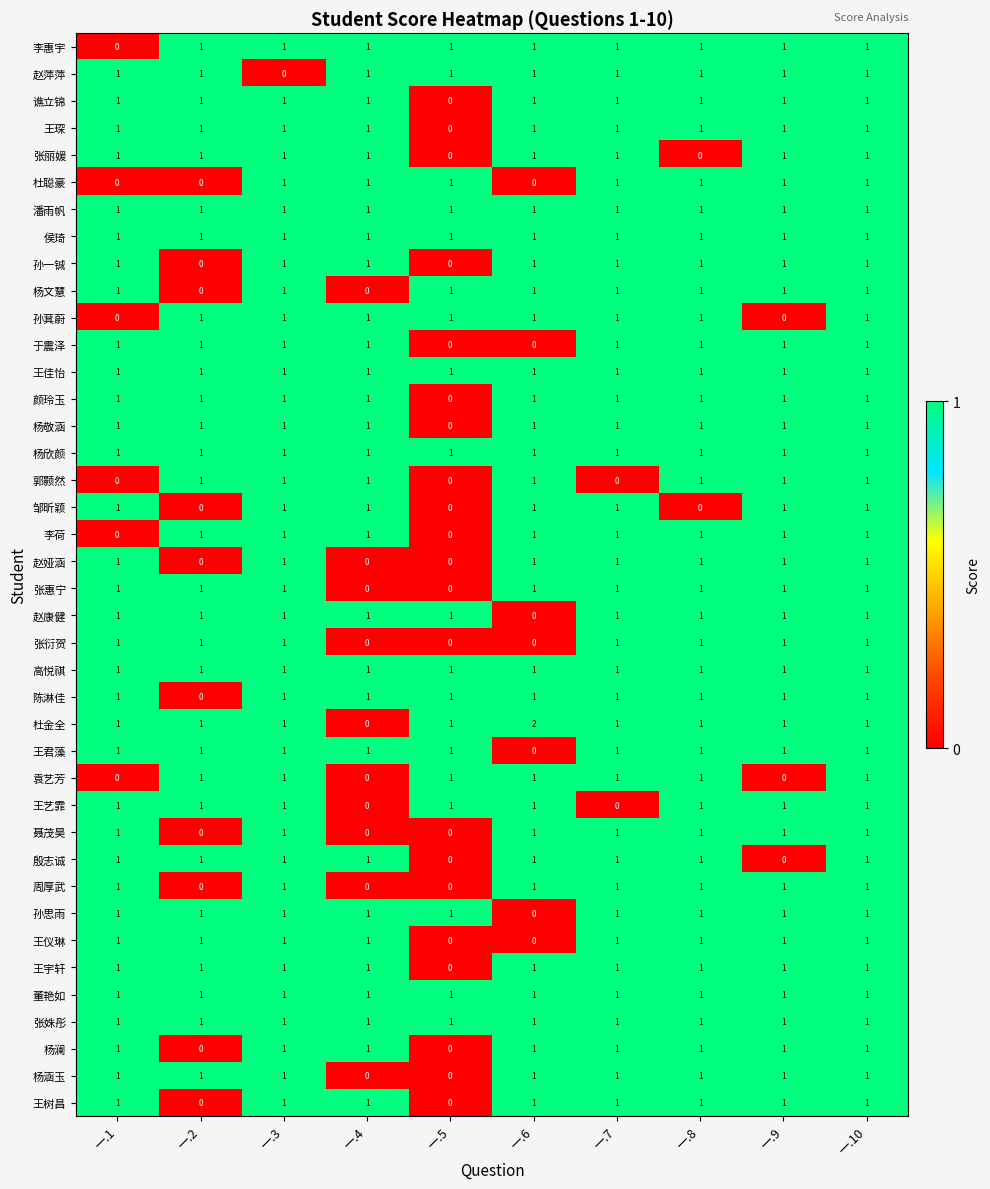

Which series has the largest range (max minus min)?

杜金全